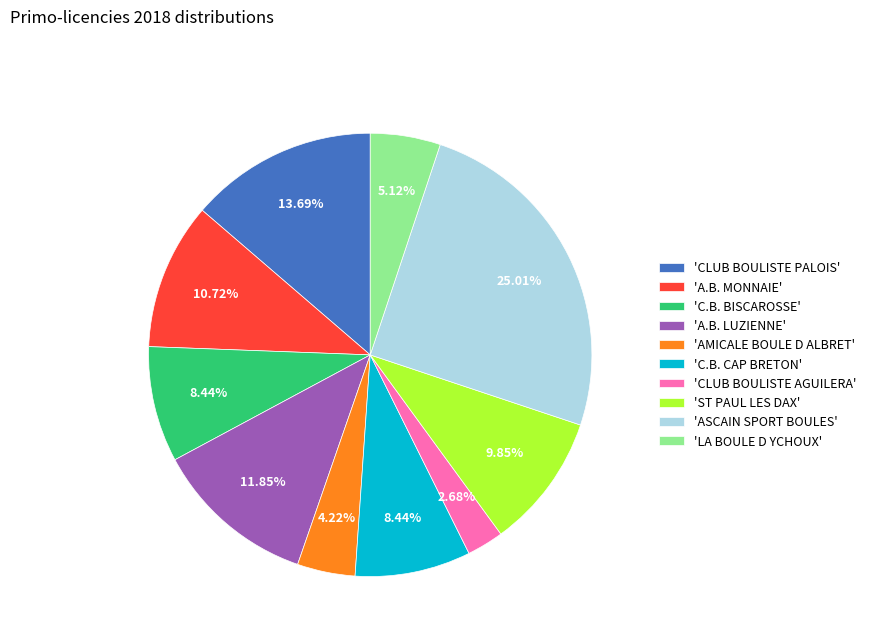

Is the sum of 'LA BOULE D YCHOUX' and 'C.B. CAP BRETON' greater than half?

No